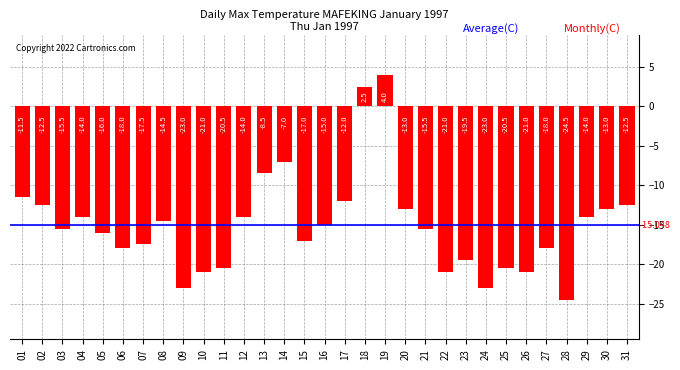

Read the value at 22.

-21.0